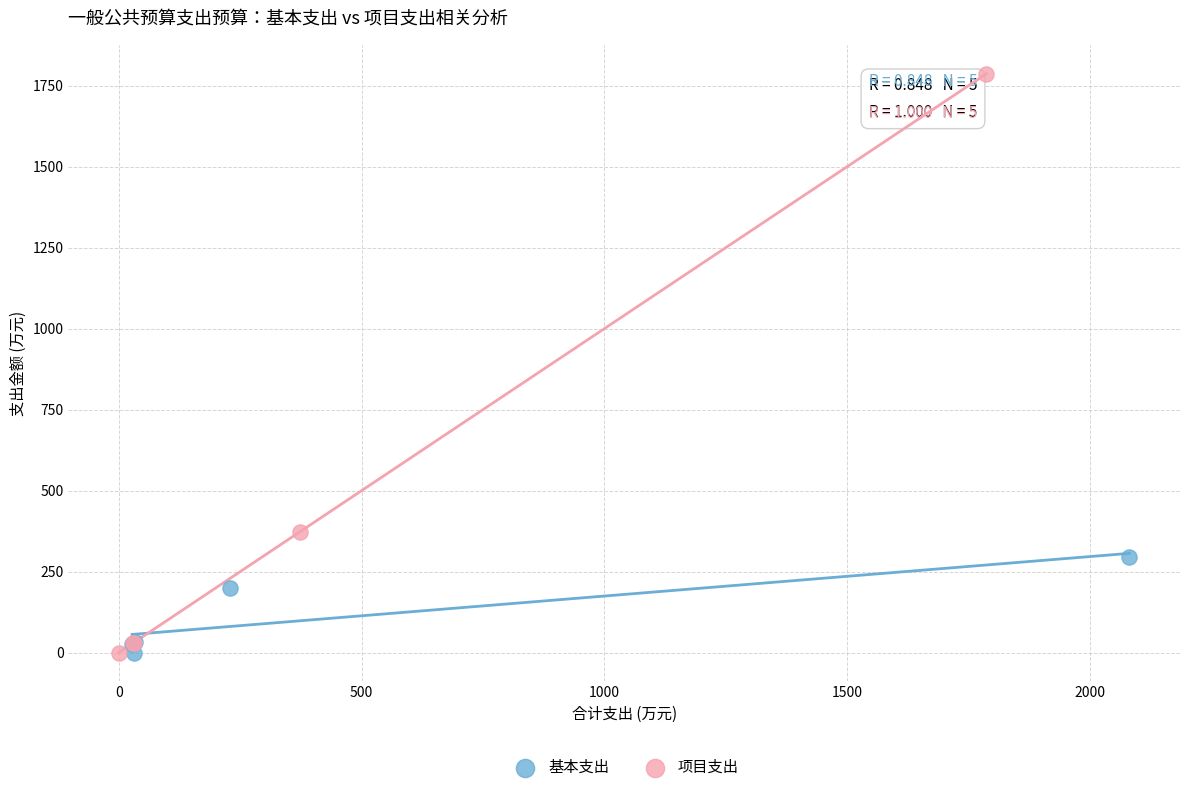

Which series contains the highest Y value?

项目支出